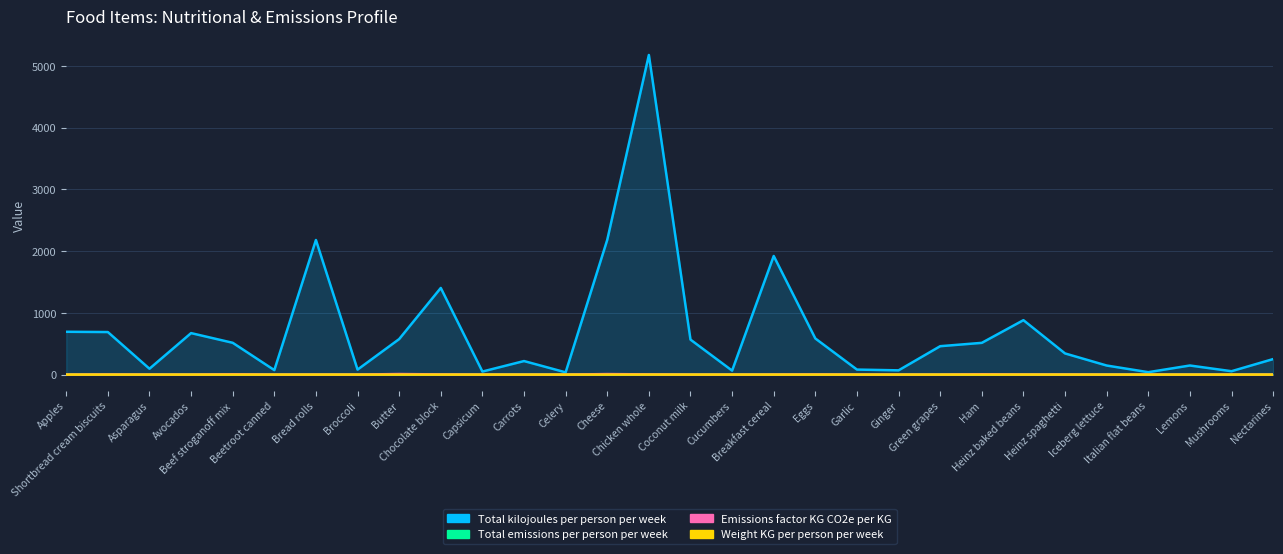

The Emissions factor KG CO2e per KG series shows 0.7 at Capsicum. True or false?

True